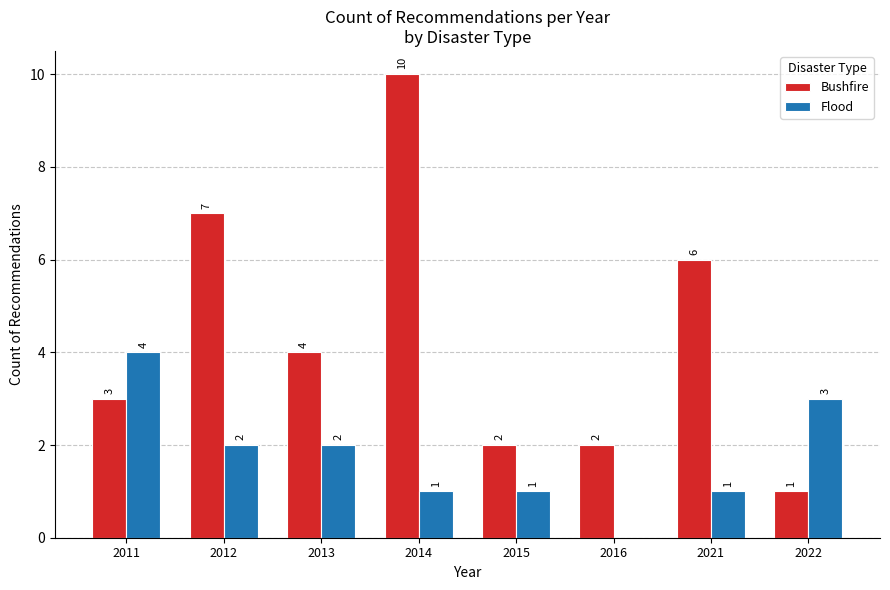

Between 2012 and 2015, which series saw the biggest shift?

Bushfire